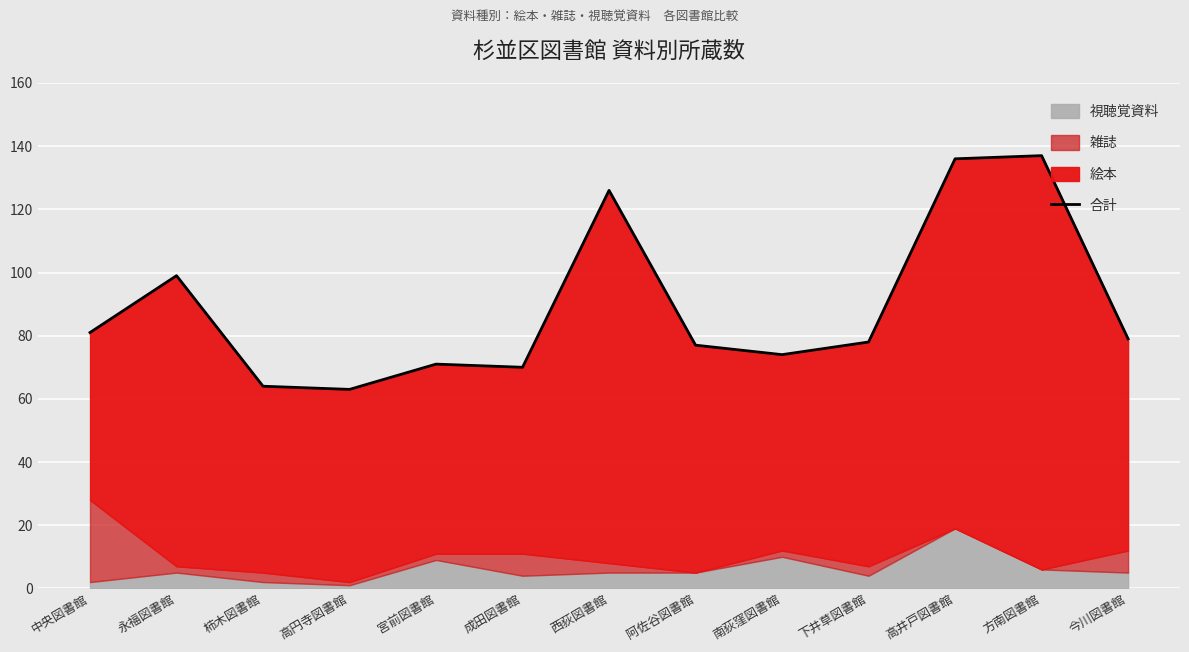

What is the average value?

89